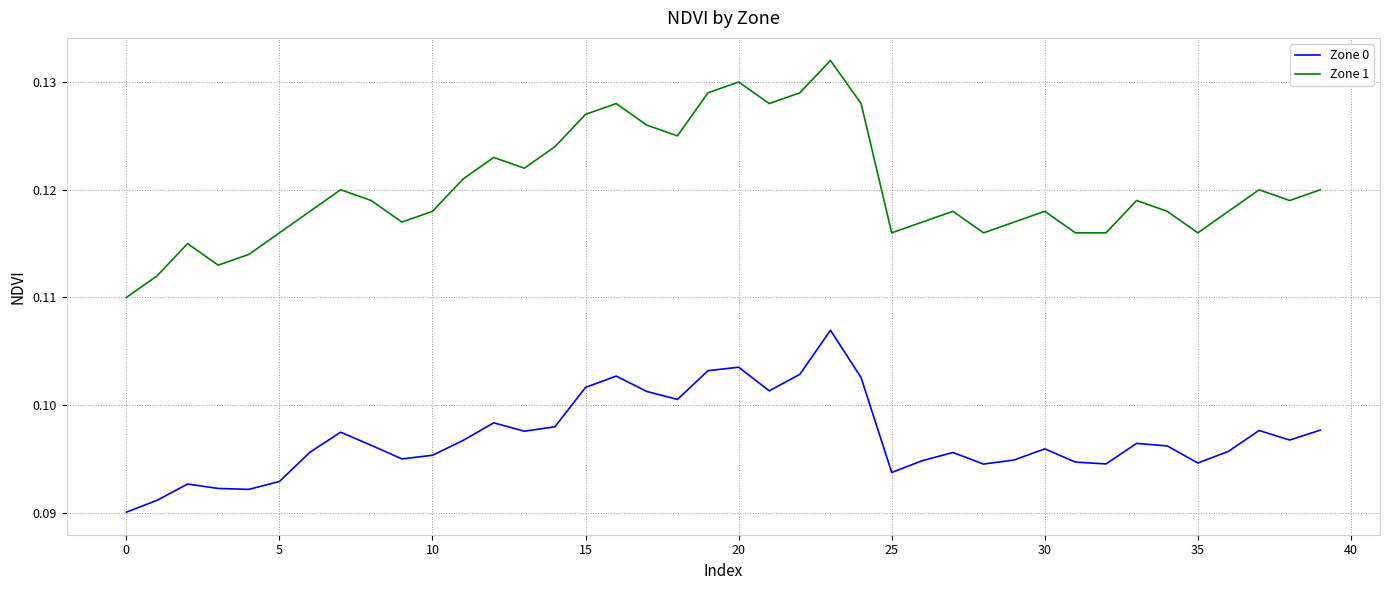

Rank the series by their maximum value, from lowest to highest.

Zone 0, Zone 1